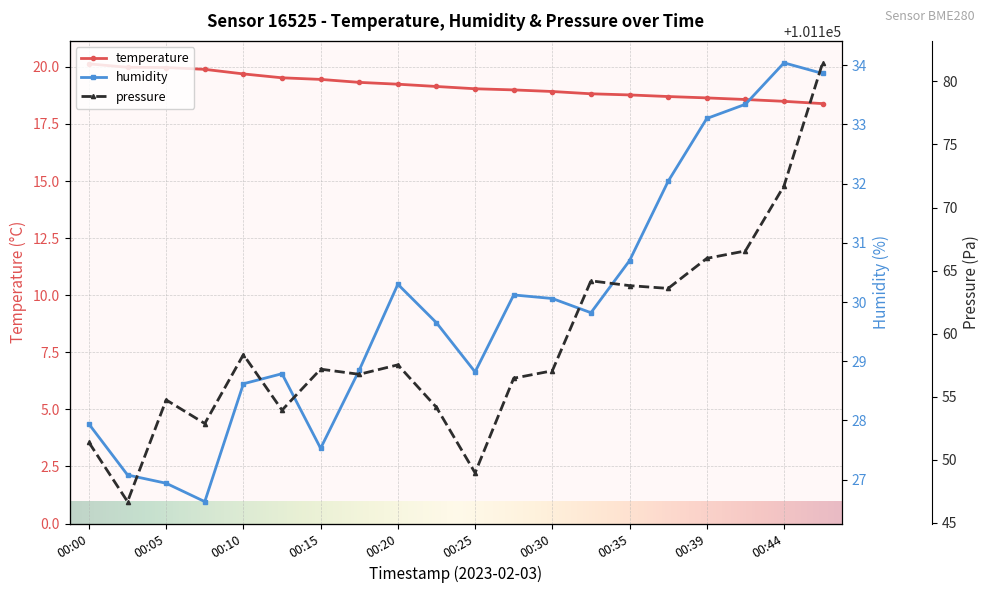

How many lines are shown in the chart?

3